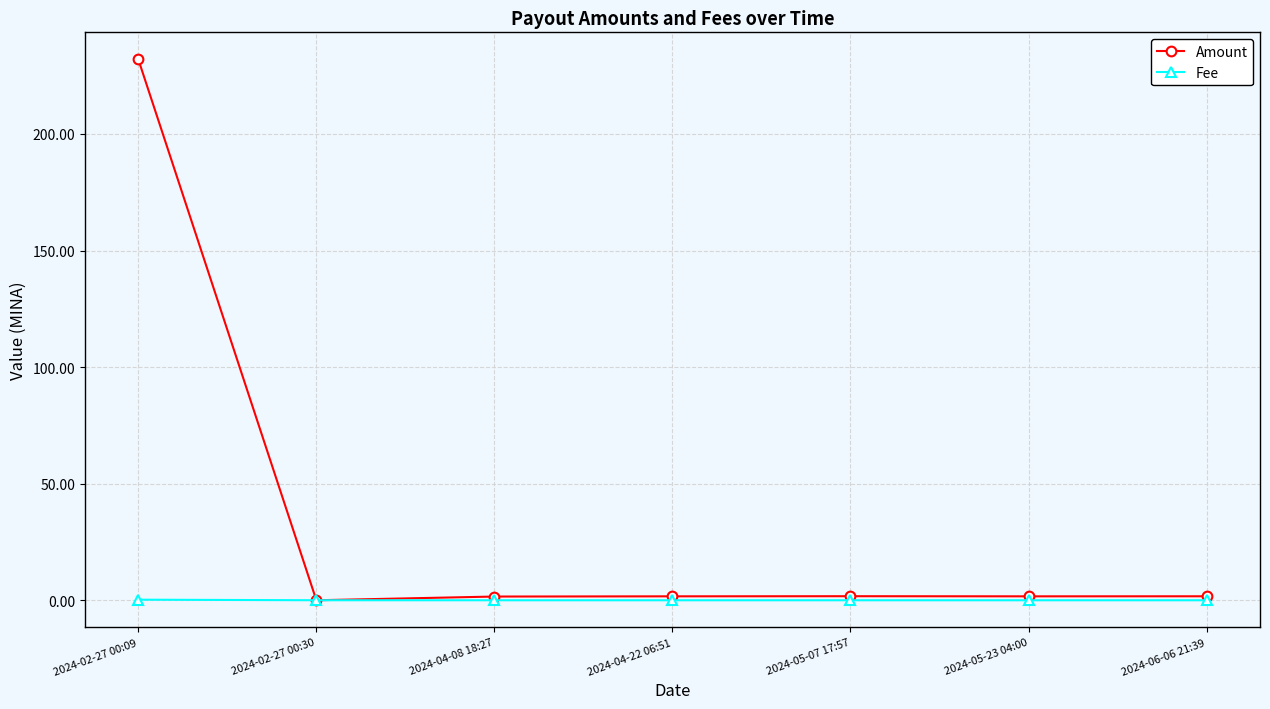

List the series in order of their overall mean, highest first.

Amount, Fee